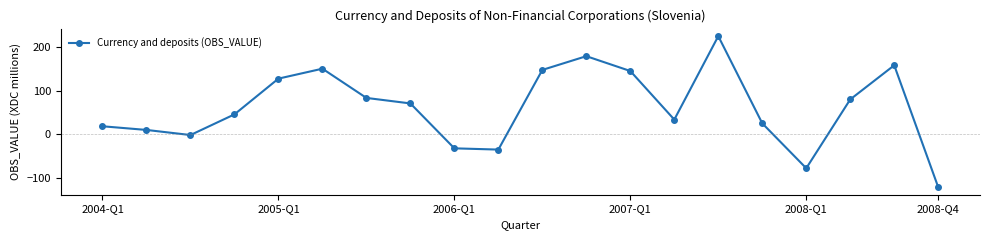

How many interior local valleys (lower than both neighbors) does the data have?

4